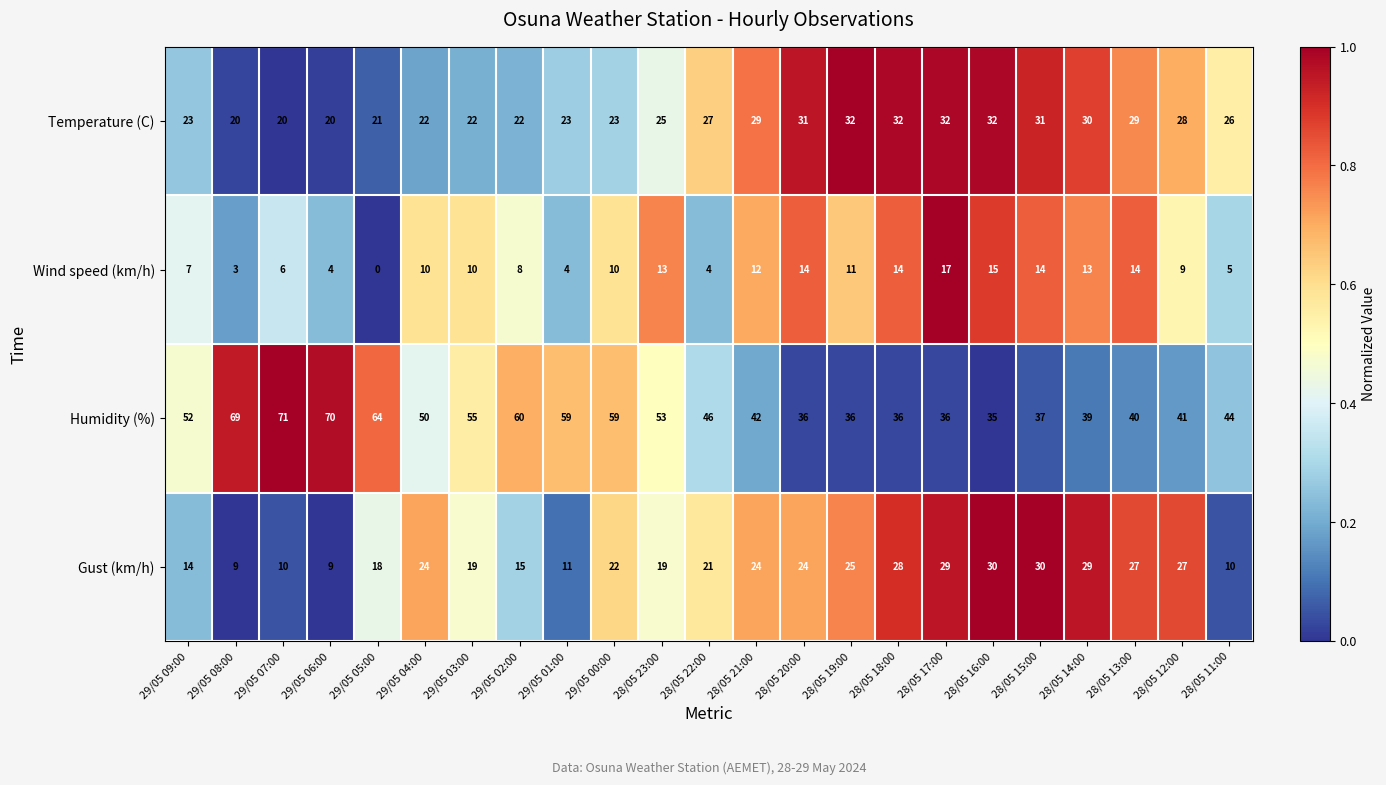

Which series has the largest range (max minus min)?

Humidity (%)